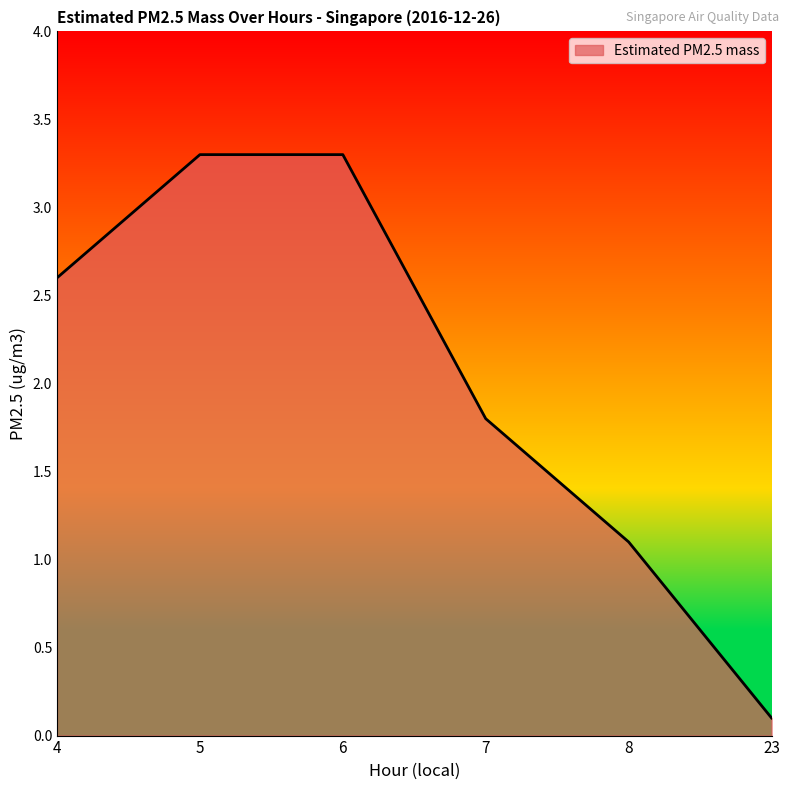

True or false: the data has more than 2 interior local peaks.

False